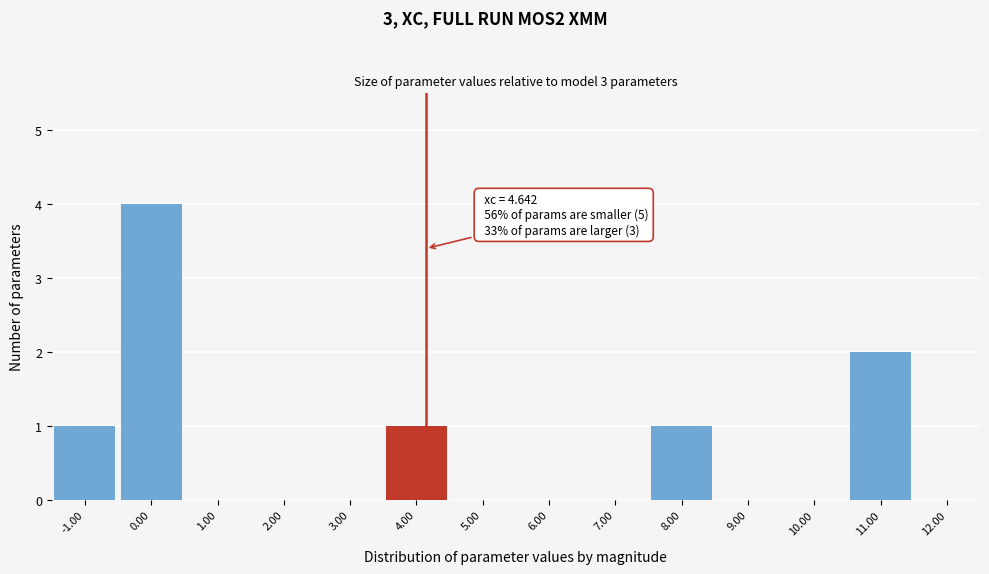

Reading right to left, transcribe all the data shown in this chart.

12.00=0	11.00=2	10.00=0	9.00=0	8.00=1	7.00=0	6.00=0	5.00=0	4.00=1	3.00=0	2.00=0	1.00=0	0.00=4	-1.00=1